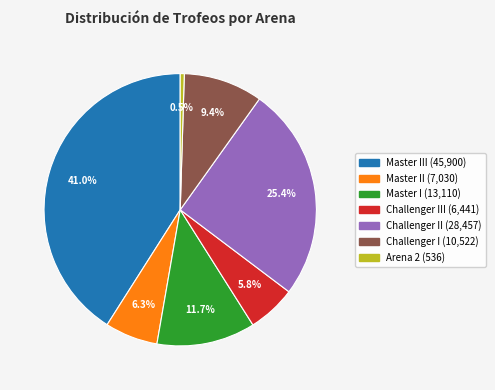

Does any single category account for the majority?

No